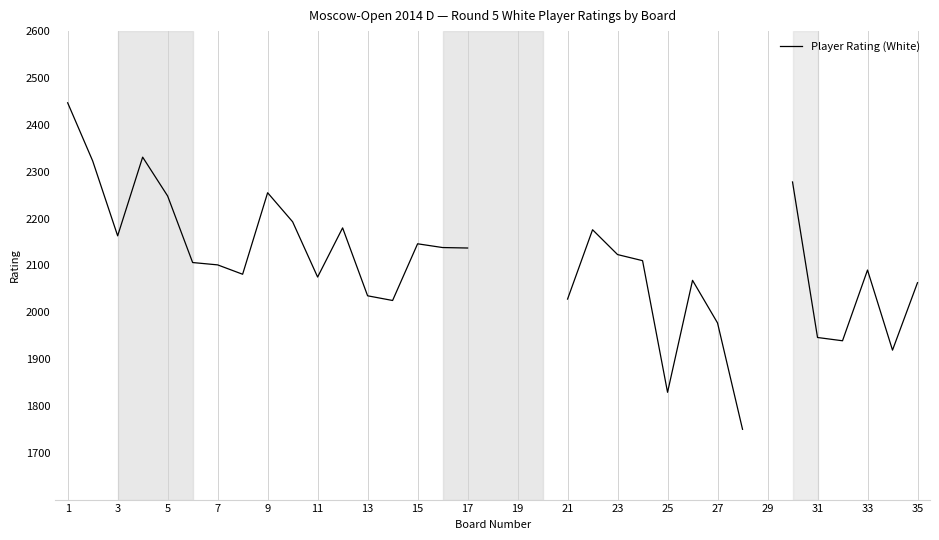

How many data points are above 2123?

13